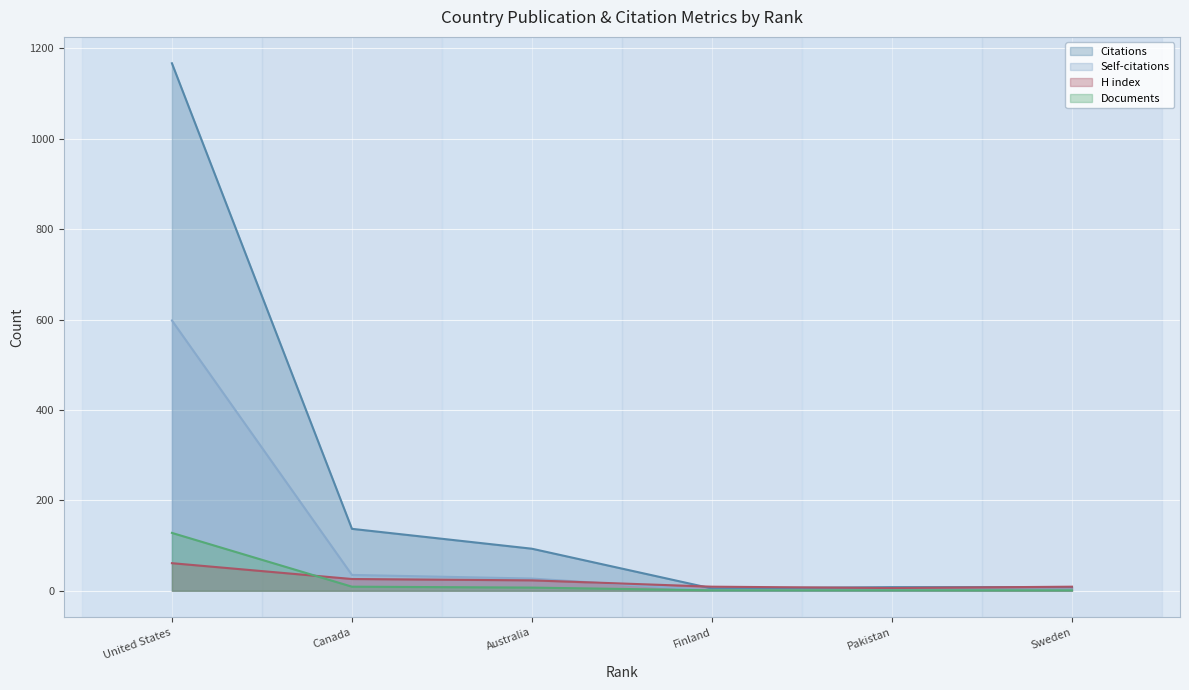

Rank the series by their maximum value, from lowest to highest.

H index, Documents, Self-citations, Citations